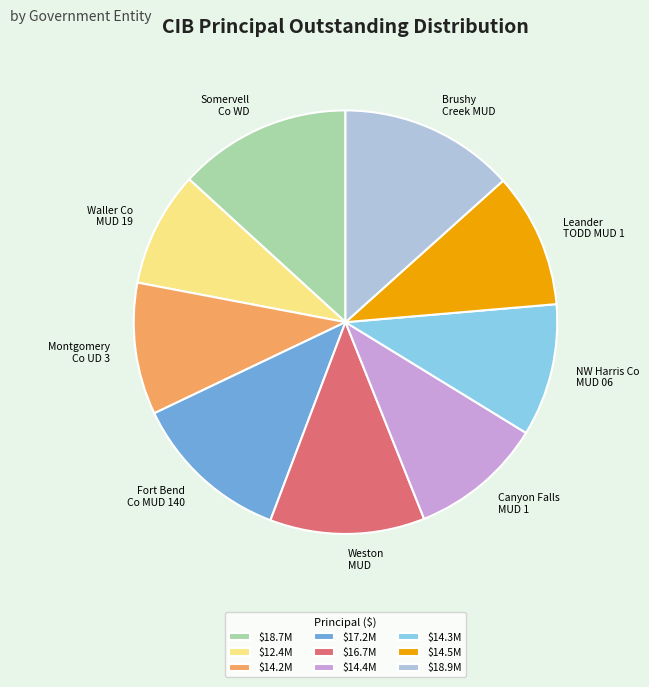

Is it true that $14.3M is 4% of the pie?

False